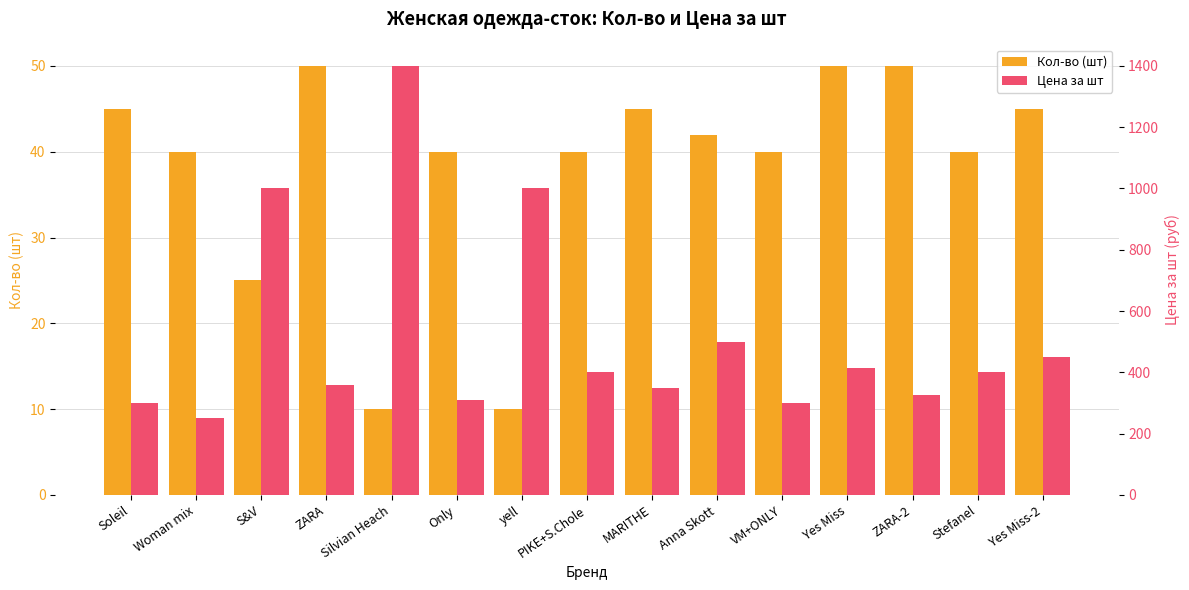

What are all the series names shown in the legend?

Кол-во (шт), Цена за шт